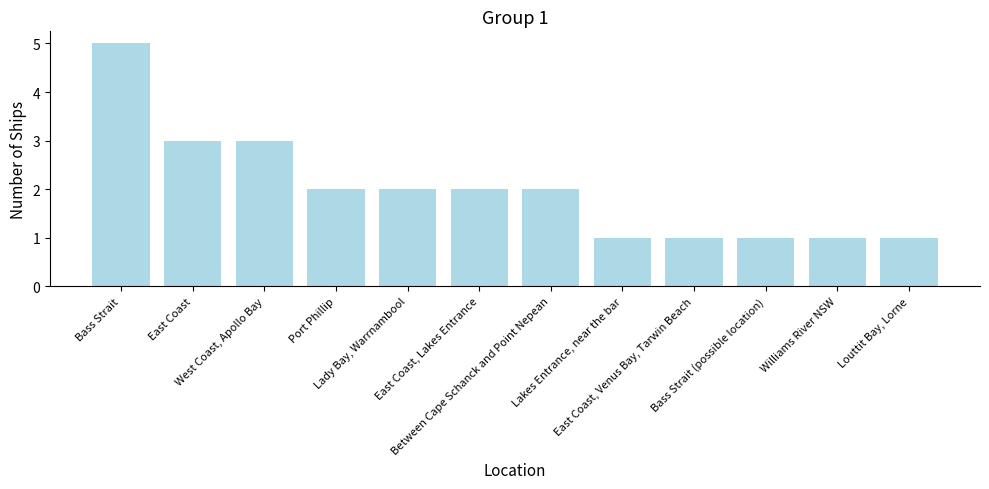

What is the difference between the values at Port Phillip and Lakes Entrance, near the bar?

1